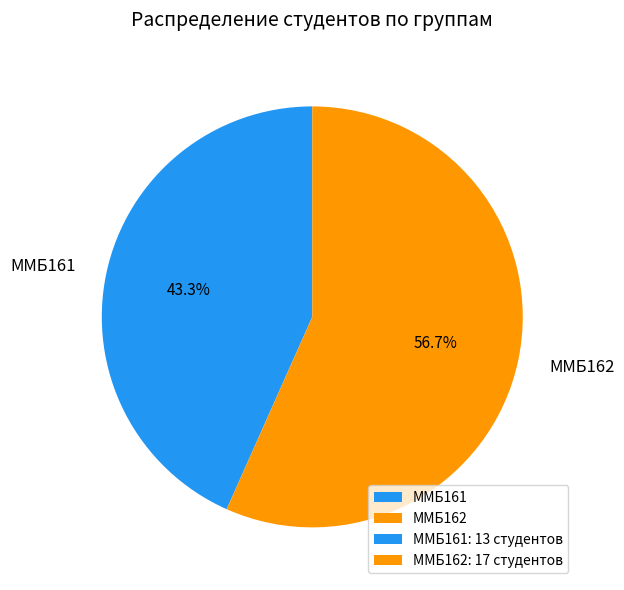

Which category has the smallest portion of the pie?

ММБ161